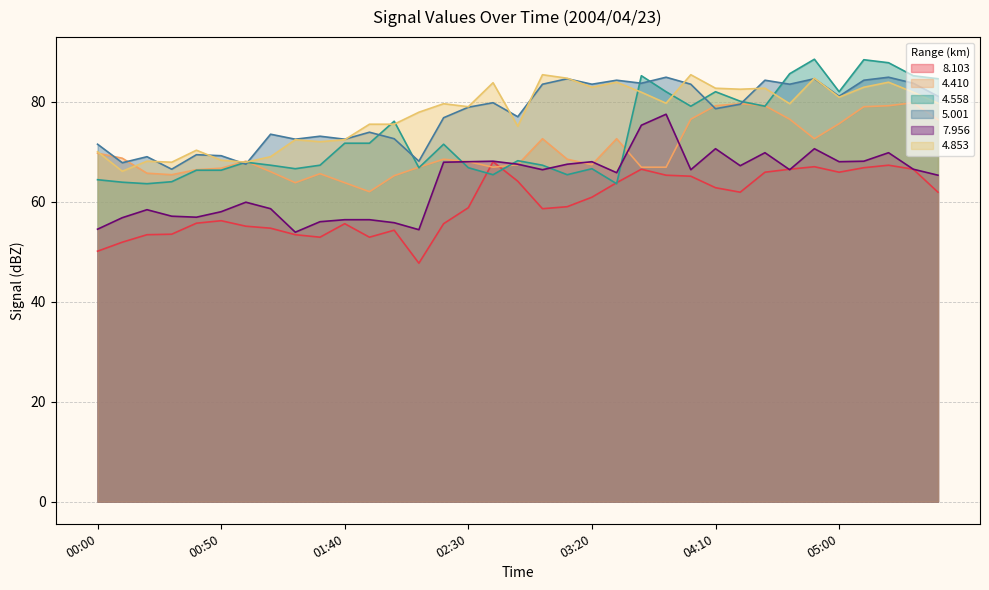

At how many categories does at least one series exceed 72?

28